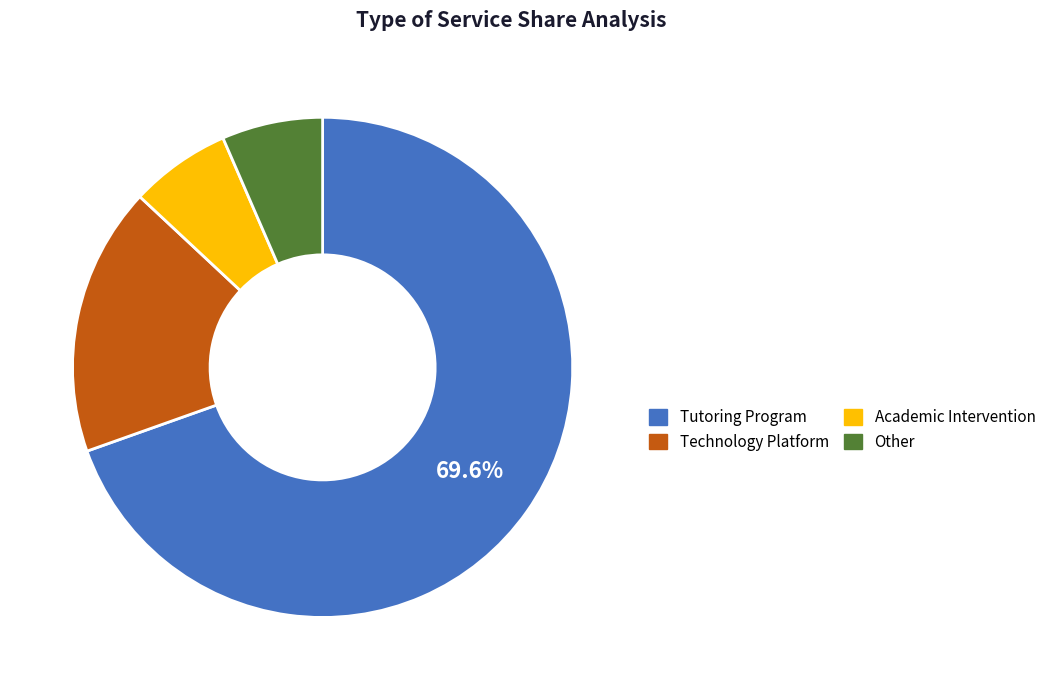

Do Academic Intervention and Other together represent more than half of the pie?

No